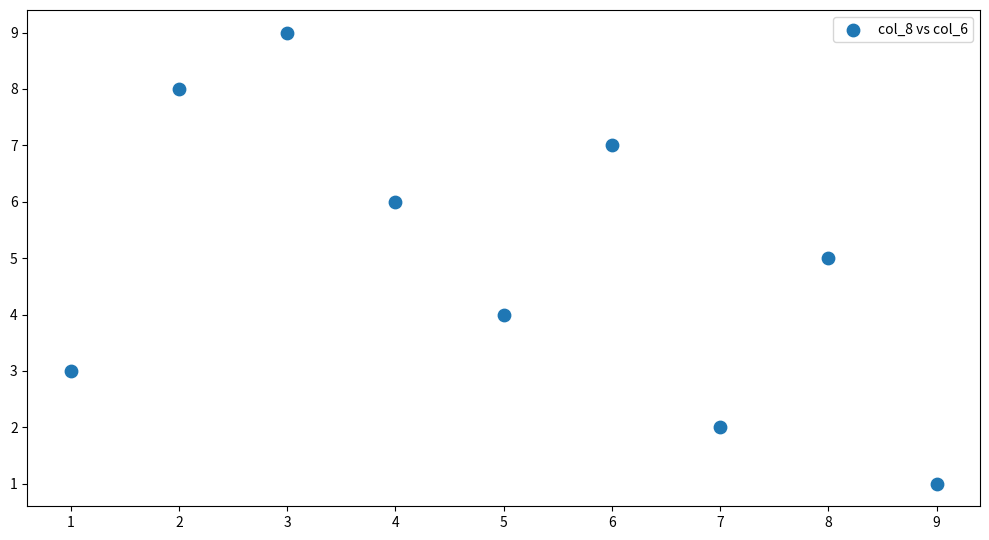

What is the average X value?

5